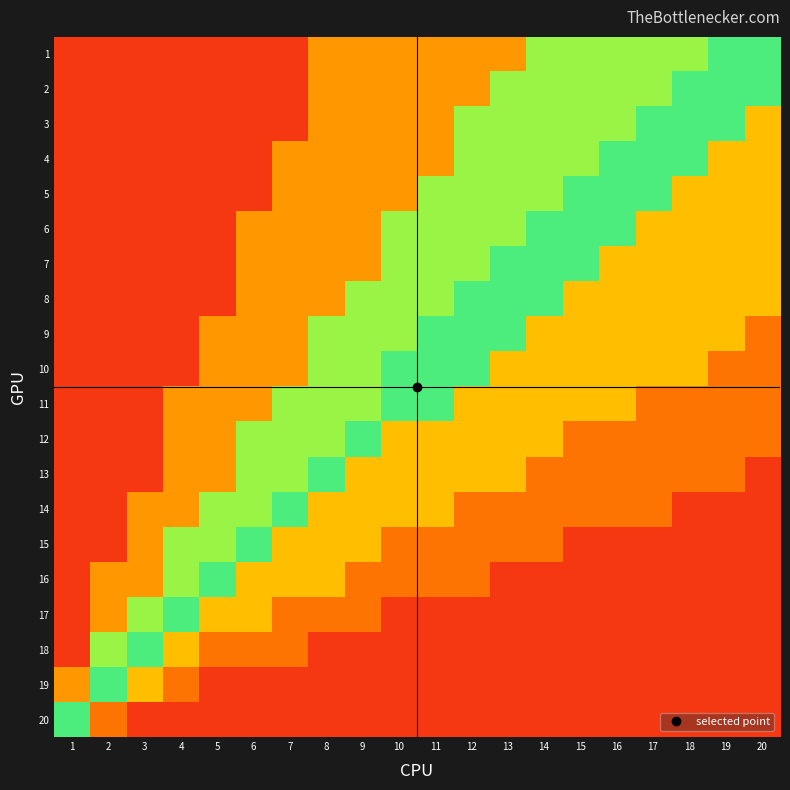

Reading left to right, list all the values displayed in this chart.

1: 1=0.1	2=0.1	3=0.1	4=0.1	5=0.1	6=0.1	7=0.1	8=0.2	9=0.2	10=0.2	11=0.2	12=0.2	13=0.2	14=0.4	15=0.4	16=0.4	17=0.4	18=0.4	19=0.6	20=0.6
2: 1=0.1	2=0.1	3=0.1	4=0.1	5=0.1	6=0.1	7=0.1	8=0.2	9=0.2	10=0.2	11=0.2	12=0.2	13=0.4	14=0.4	15=0.4	16=0.4	17=0.4	18=0.6	19=0.6	20=0.6
3: 1=0.1	2=0.1	3=0.1	4=0.1	5=0.1	6=0.1	7=0.1	8=0.2	9=0.2	10=0.2	11=0.2	12=0.4	13=0.4	14=0.4	15=0.4	16=0.4	17=0.6	18=0.6	19=0.6	20=0.8
4: 1=0.1	2=0.1	3=0.1	4=0.1	5=0.1	6=0.1	7=0.2	8=0.2	9=0.2	10=0.2	11=0.2	12=0.4	13=0.4	14=0.4	15=0.4	16=0.6	17=0.6	18=0.6	19=0.8	20=0.8
5: 1=0.1	2=0.1	3=0.1	4=0.1	5=0.1	6=0.1	7=0.2	8=0.2	9=0.2	10=0.2	11=0.4	12=0.4	13=0.4	14=0.4	15=0.6	16=0.6	17=0.6	18=0.8	19=0.8	20=0.8
6: 1=0.1	2=0.1	3=0.1	4=0.1	5=0.1	6=0.2	7=0.2	8=0.2	9=0.2	10=0.4	11=0.4	12=0.4	13=0.4	14=0.6	15=0.6	16=0.6	17=0.8	18=0.8	19=0.8	20=0.8
7: 1=0.1	2=0.1	3=0.1	4=0.1	5=0.1	6=0.2	7=0.2	8=0.2	9=0.2	10=0.4	11=0.4	12=0.4	13=0.6	14=0.6	15=0.6	16=0.8	17=0.8	18=0.8	19=0.8	20=0.8
8: 1=0.1	2=0.1	3=0.1	4=0.1	5=0.1	6=0.2	7=0.2	8=0.2	9=0.4	10=0.4	11=0.4	12=0.6	13=0.6	14=0.6	15=0.8	16=0.8	17=0.8	18=0.8	19=0.8	20=0.8
9: 1=0.1	2=0.1	3=0.1	4=0.1	5=0.2	6=0.2	7=0.2	8=0.4	9=0.4	10=0.4	11=0.6	12=0.6	13=0.6	14=0.8	15=0.8	16=0.8	17=0.8	18=0.8	19=0.8	20=0.8
10: 1=0.1	2=0.1	3=0.1	4=0.1	5=0.2	6=0.2	7=0.2	8=0.4	9=0.4	10=0.6	11=0.6	12=0.6	13=0.8	14=0.8	15=0.8	16=0.8	17=0.8	18=0.8	19=0.8	20=0.8
11: 1=0.1	2=0.1	3=0.1	4=0.2	5=0.2	6=0.2	7=0.4	8=0.4	9=0.4	10=0.6	11=0.6	12=0.8	13=0.8	14=0.8	15=0.8	16=0.8	17=0.8	18=0.8	19=0.8	20=0.8
12: 1=0.1	2=0.1	3=0.1	4=0.2	5=0.2	6=0.4	7=0.4	8=0.4	9=0.6	10=0.8	11=0.8	12=0.8	13=0.8	14=0.8	15=0.8	16=0.8	17=0.8	18=0.8	19=0.8	20=0.8
13: 1=0.1	2=0.1	3=0.1	4=0.2	5=0.2	6=0.4	7=0.4	8=0.6	9=0.8	10=0.8	11=0.8	12=0.8	13=0.8	14=0.8	15=0.8	16=0.8	17=0.8	18=0.8	19=0.8	20=0.9
14: 1=0.1	2=0.1	3=0.2	4=0.2	5=0.4	6=0.4	7=0.6	8=0.8	9=0.8	10=0.8	11=0.8	12=0.8	13=0.8	14=0.8	15=0.8	16=0.8	17=0.8	18=0.9	19=0.9	20=0.9
15: 1=0.1	2=0.1	3=0.2	4=0.4	5=0.4	6=0.6	7=0.8	8=0.8	9=0.8	10=0.8	11=0.8	12=0.8	13=0.8	14=0.8	15=0.9	16=0.9	17=0.9	18=0.9	19=0.9	20=0.9
16: 1=0.1	2=0.2	3=0.2	4=0.4	5=0.6	6=0.8	7=0.8	8=0.8	9=0.8	10=0.8	11=0.8	12=0.8	13=0.9	14=0.9	15=0.9	16=0.9	17=0.9	18=0.9	19=0.9	20=0.9
17: 1=0.1	2=0.2	3=0.4	4=0.6	5=0.8	6=0.8	7=0.8	8=0.8	9=0.8	10=0.9	11=0.9	12=0.9	13=0.9	14=0.9	15=0.9	16=0.9	17=0.9	18=0.9	19=0.9	20=0.9
18: 1=0.1	2=0.4	3=0.6	4=0.8	5=0.8	6=0.8	7=0.8	8=0.9	9=0.9	10=0.9	11=0.9	12=0.9	13=0.9	14=0.9	15=0.9	16=0.9	17=0.9	18=0.9	19=0.9	20=0.9
19: 1=0.2	2=0.6	3=0.8	4=0.8	5=0.9	6=0.9	7=0.9	8=0.9	9=0.9	10=0.9	11=0.9	12=0.9	13=0.9	14=0.9	15=0.9	16=0.9	17=0.9	18=0.9	19=0.9	20=0.9
20: 1=0.6	2=0.8	3=0.9	4=0.9	5=0.9	6=0.9	7=0.9	8=0.9	9=0.9	10=0.9	11=0.9	12=0.9	13=0.9	14=0.9	15=0.9	16=0.9	17=0.9	18=0.9	19=0.9	20=0.9